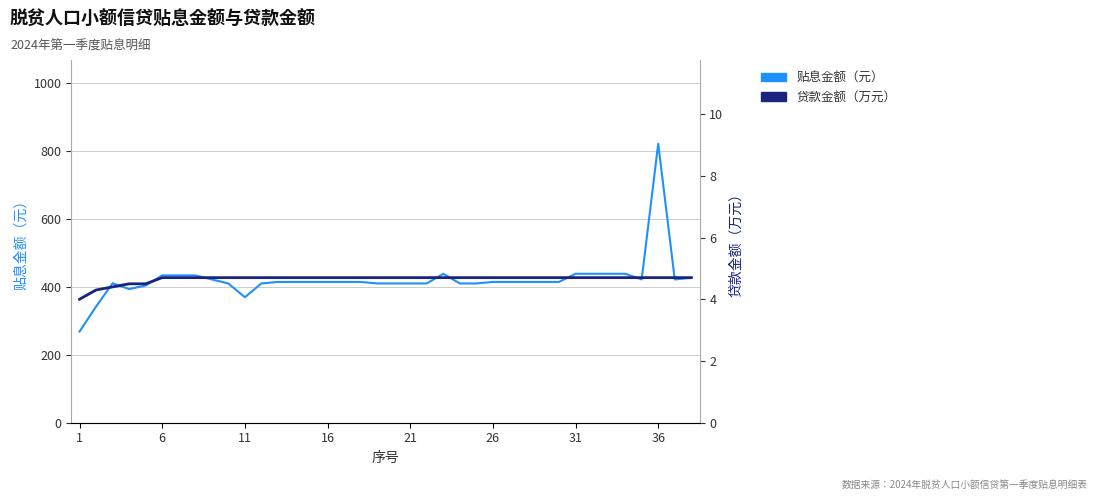

Is it true that 贷款金额（万元） equals 4.7 at 26?

True